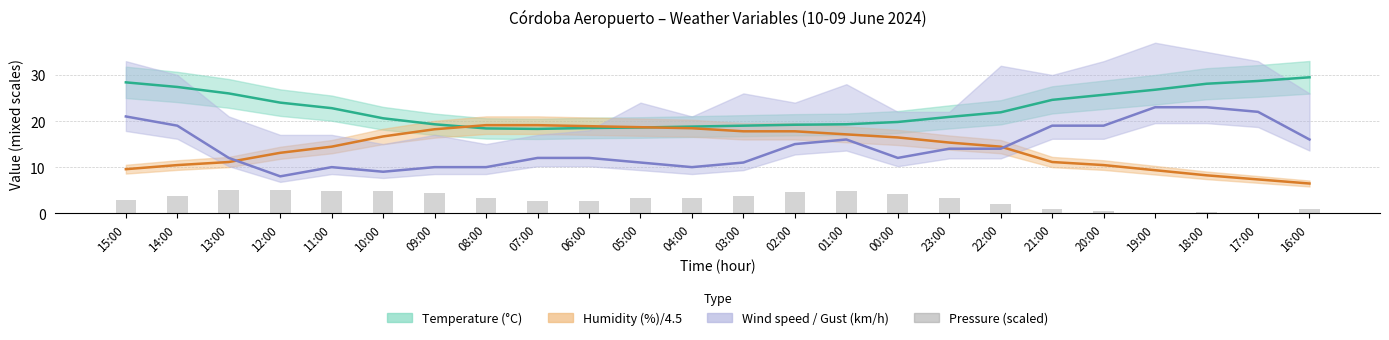

Where does the data first go above 3?

14:00